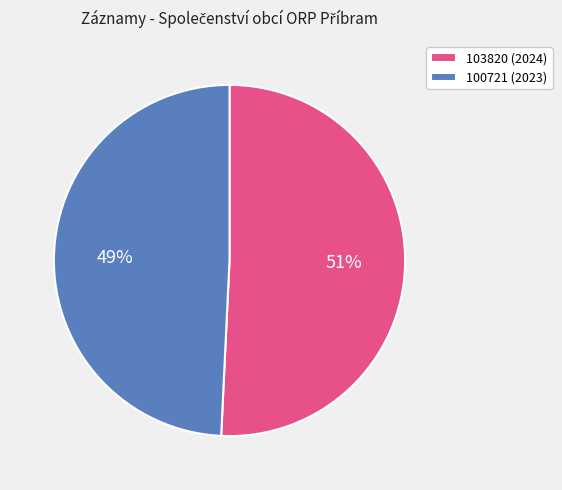

Which category has the biggest portion of the pie?

103820